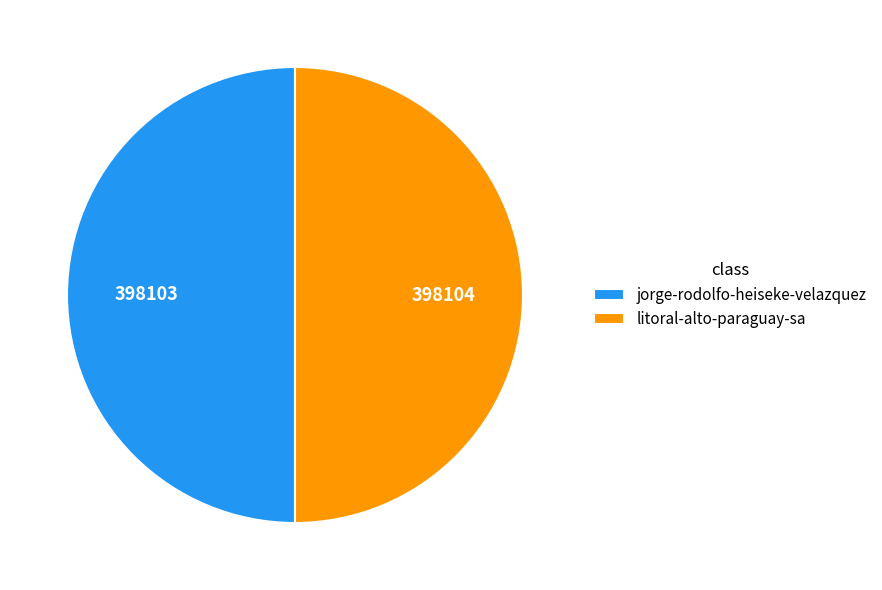

Is it true that jorge-rodolfo-heiseke-velazquez is 60% of the pie?

False